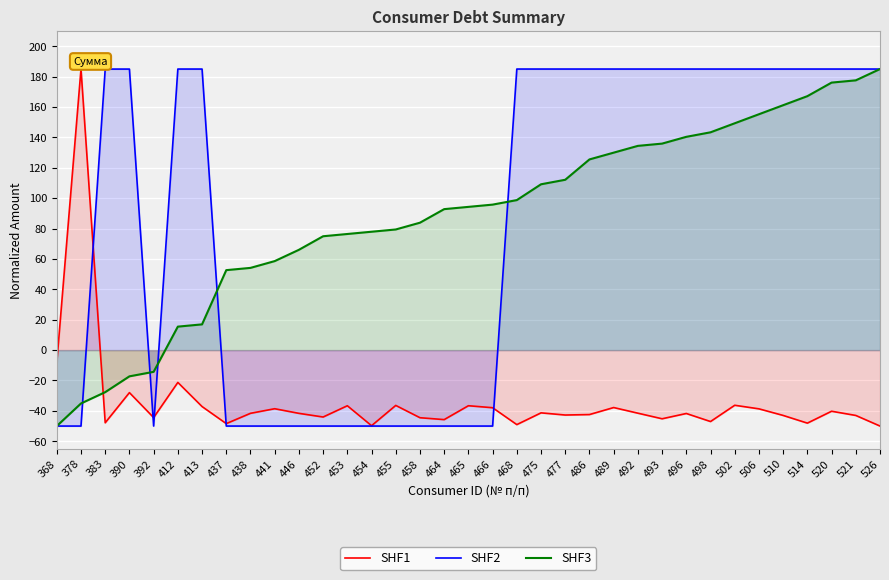

List the labels in order of SHF2 value, largest first.

526, 520, 521, 514, 510, 506, 502, 498, 496, 493, 492, 489, 486, 477, 475, 468, 412, 413, 383, 390, 466, 465, 454, 455, 438, 441, 453, 446, 437, 452, 464, 458, 392, 378, 368